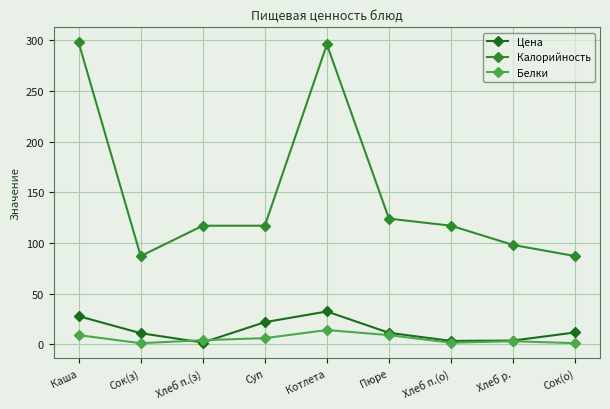

True or false: Калорийность and Белки cross at least once.

False